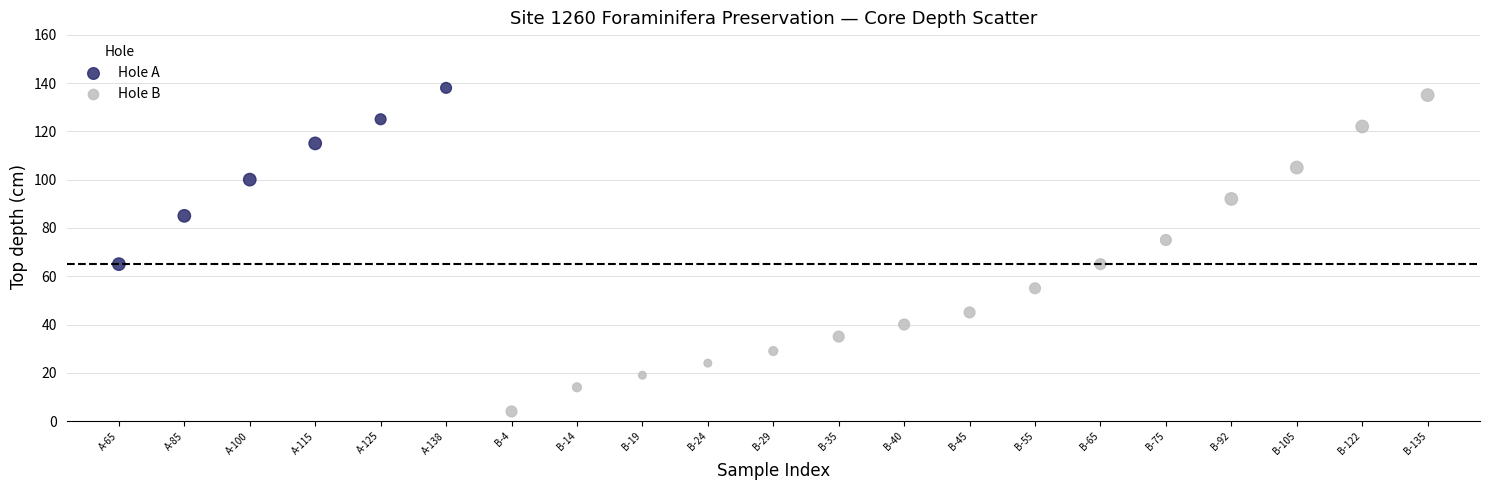

What are all the series names shown in the legend?

Hole A, Hole B